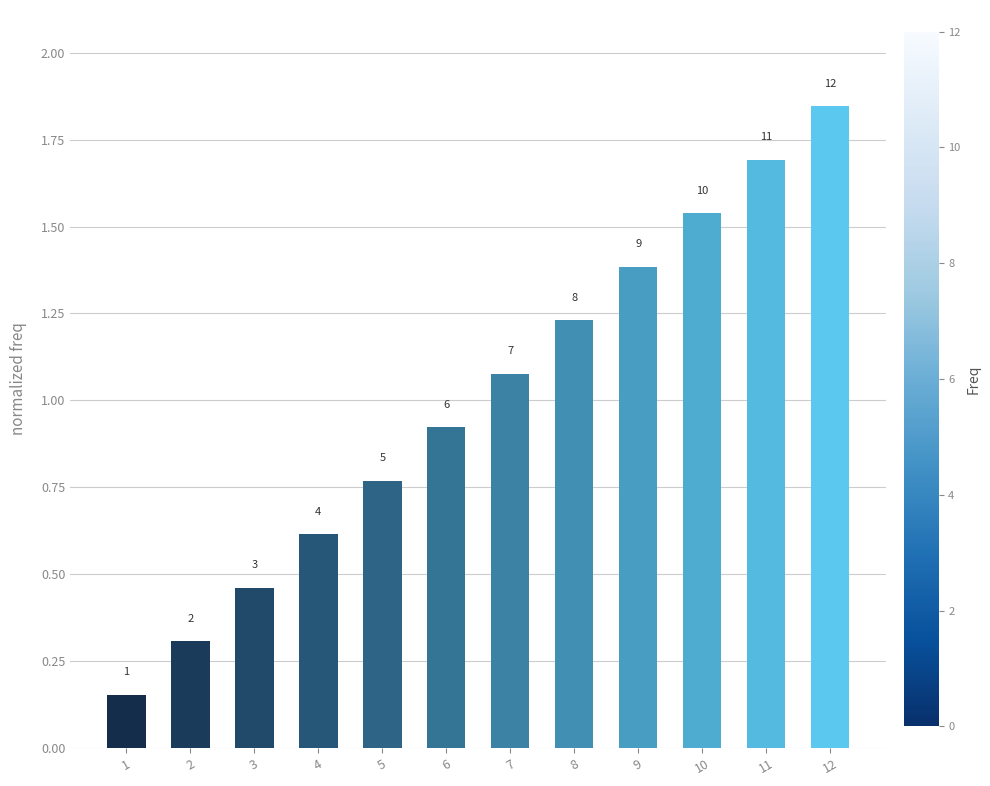

List the labels in order of value, largest first.

12, 11, 10, 9, 8, 7, 6, 5, 4, 3, 2, 1